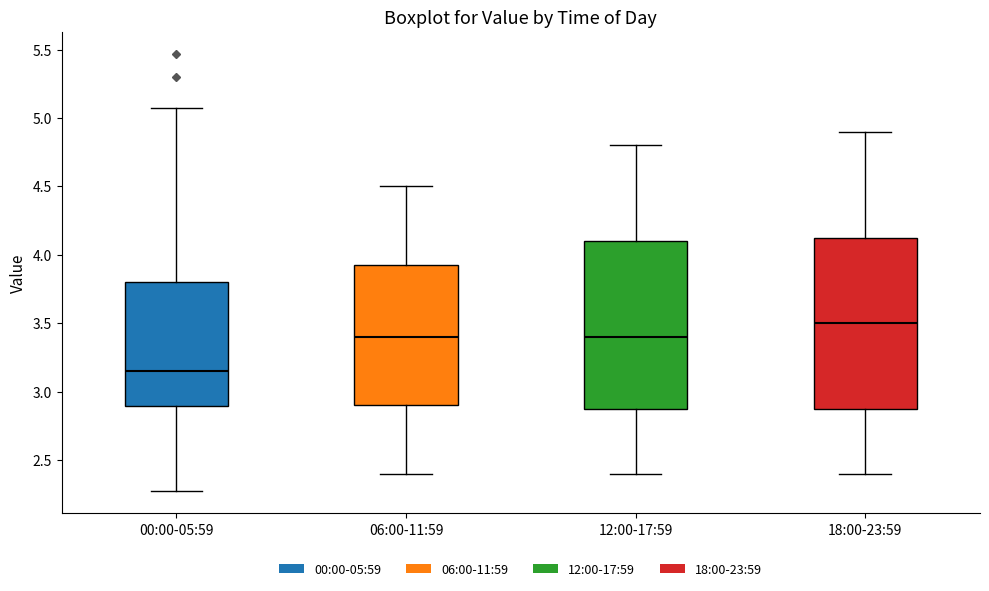

Reading left to right, transcribe this box plot: for each box, give where its median line is, the range the box spans, and where its two whiskers end, as read against the y-axis. The values are not printed on the chart, so give them approximately, as read against the axis.

00:00-05:59: median 3.15, box 2.90 to 3.80, whiskers 2.25 to 5.05
06:00-11:59: median 3.40, box 2.90 to 3.95, whiskers 2.40 to 4.50
12:00-17:59: median 3.40, box 2.90 to 4.10, whiskers 2.40 to 4.80
18:00-23:59: median 3.50, box 2.90 to 4.15, whiskers 2.40 to 4.90